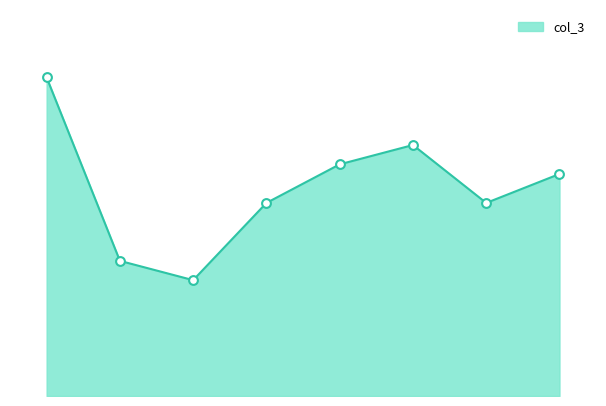

What is the ratio of the value at 3 to the value at 6?

1.0